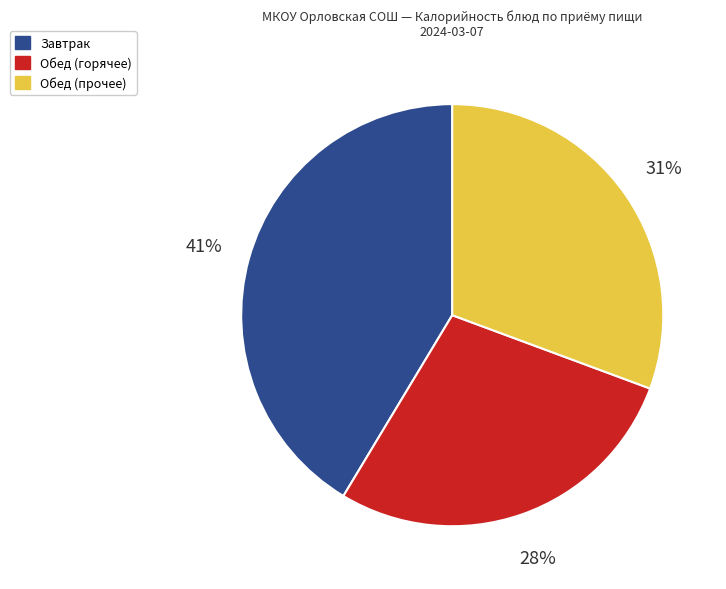

To the nearest percent, what is the difference between the largest and smallest slice percentages?

13%